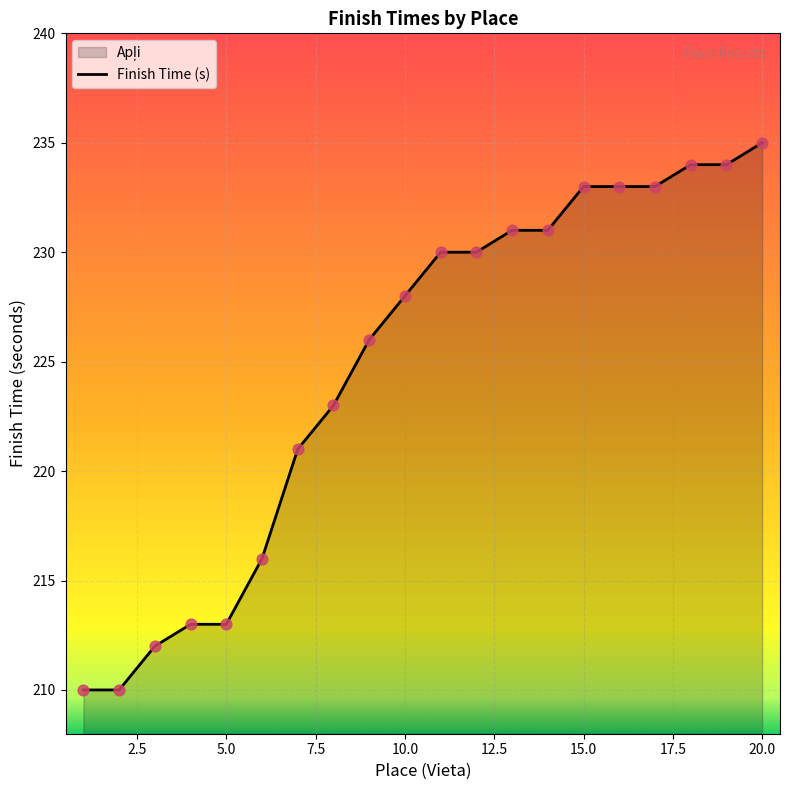

What is the difference between the maximum and minimum values?

25